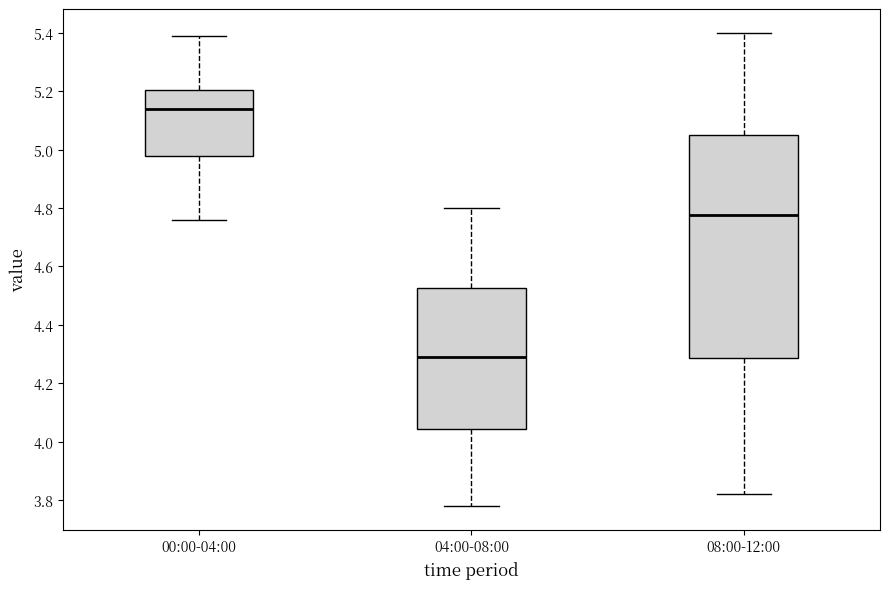

Reading left to right, read every box against the y-axis: the position of its median line, the range the box covers, and the ends of its whiskers. The values are not printed on the chart, so give them approximately, as read against the axis.

00:00-04:00: median 5.14, box 4.98 to 5.20, whiskers 4.76 to 5.40
04:00-08:00: median 4.30, box 4.04 to 4.52, whiskers 3.78 to 4.80
08:00-12:00: median 4.78, box 4.28 to 5.06, whiskers 3.82 to 5.40